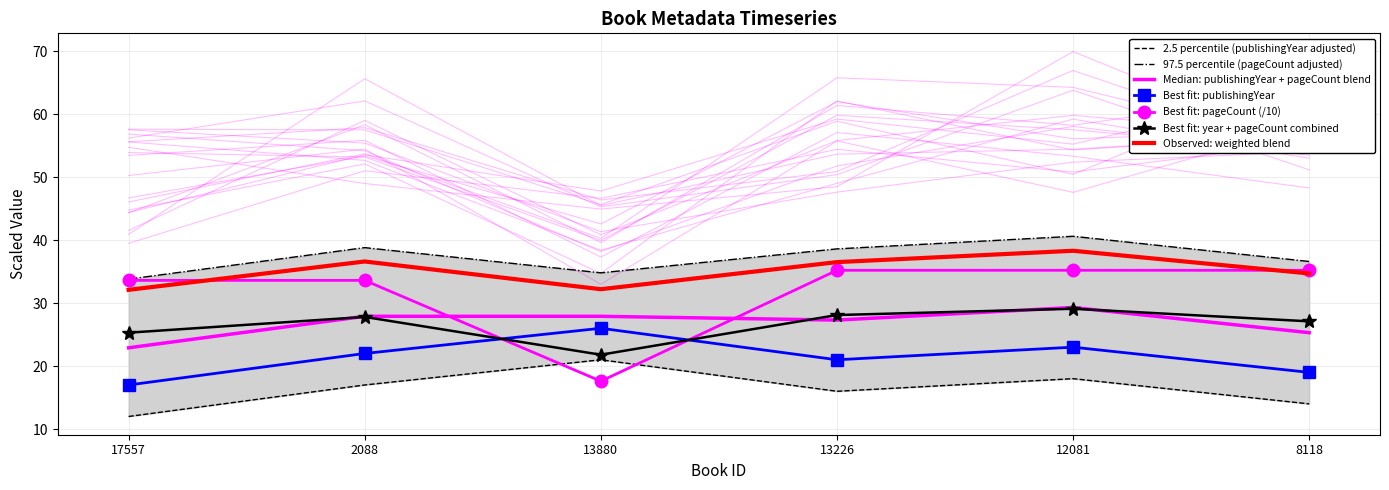

Is the value of publishingYear at 8118 greater than the value of pageCount at 13880?

No